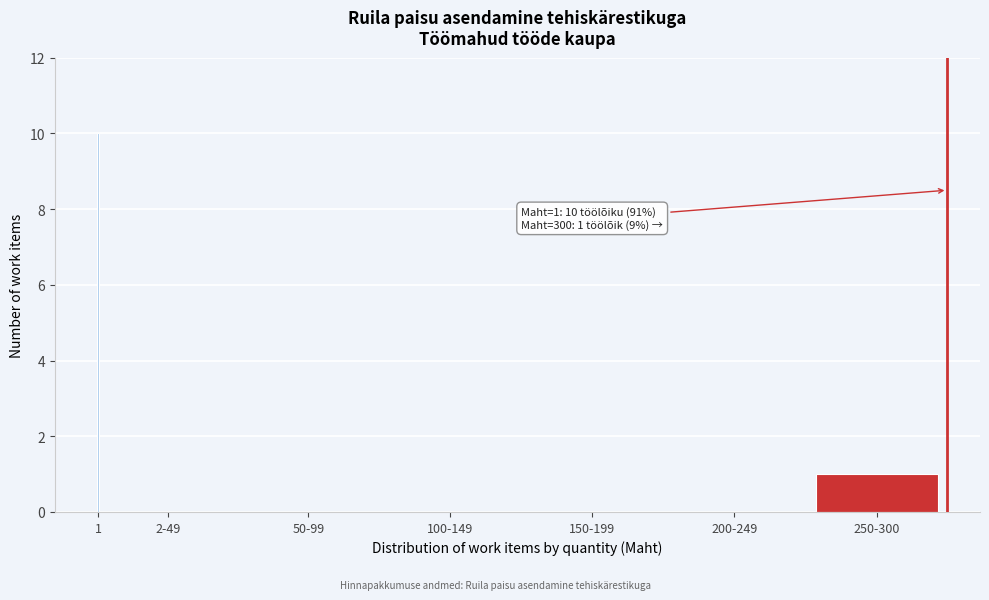

Reading left to right, extract all data points from this chart.

1=10	2-49=0	50-99=0	100-149=0	150-199=0	200-249=0	250-300=1